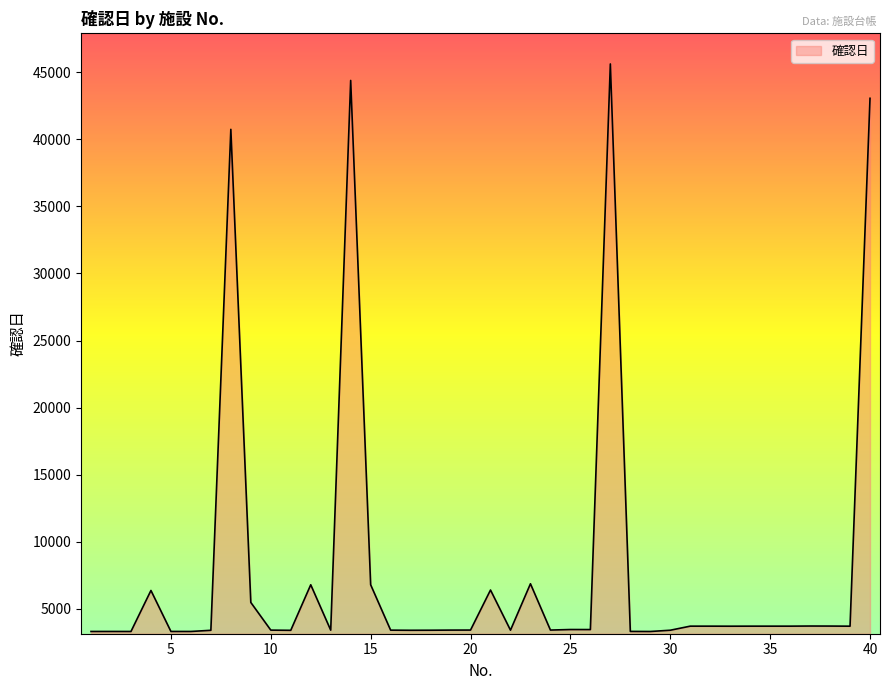

What is the maximum value shown in the chart?

45616